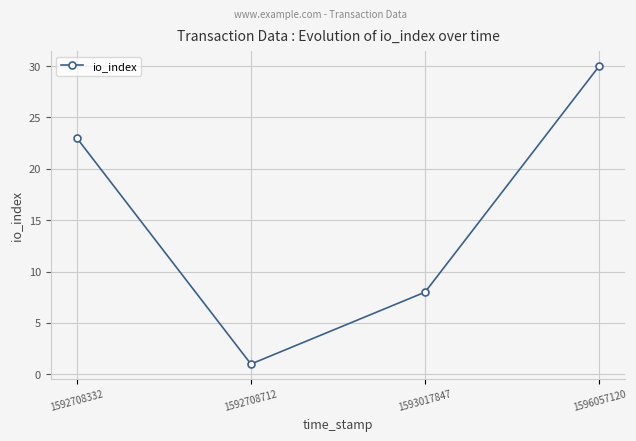

List the labels in order of value, smallest first.

1592708712, 1593017847, 1592708332, 1596057120